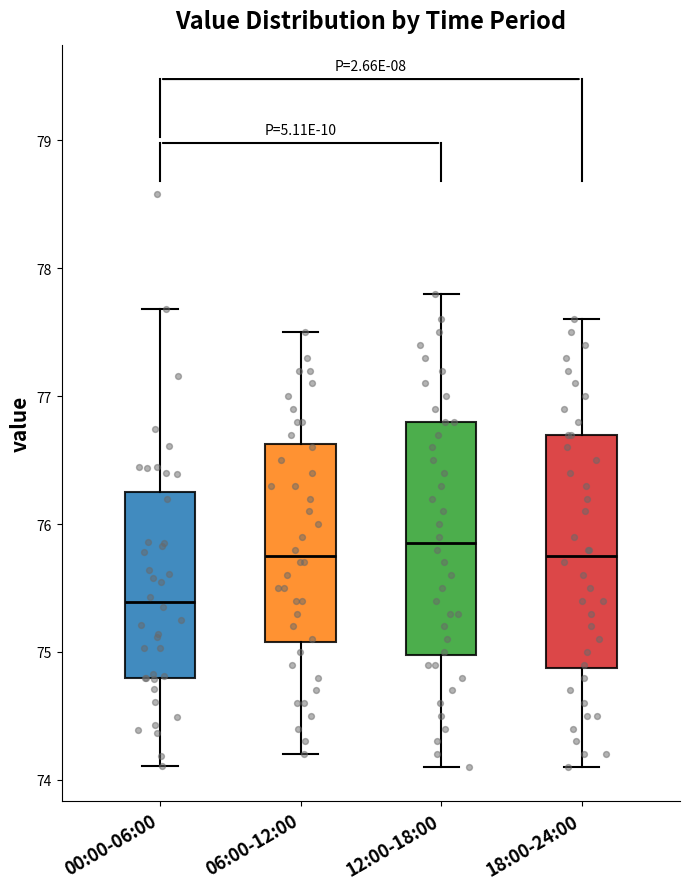

Reading left to right, transcribe this box plot: for each box, give where its median line is, the range the box spans, and where its two whiskers end, as read against the y-axis. The values are not printed on the chart, so give them approximately, as read against the axis.

00:00-06:00: median 75.4, box 74.8 to 76.2, whiskers 74.1 to 77.7
06:00-12:00: median 75.8, box 75.1 to 76.6, whiskers 74.2 to 77.5
12:00-18:00: median 75.9, box 75.0 to 76.8, whiskers 74.1 to 77.8
18:00-24:00: median 75.8, box 74.9 to 76.7, whiskers 74.1 to 77.6